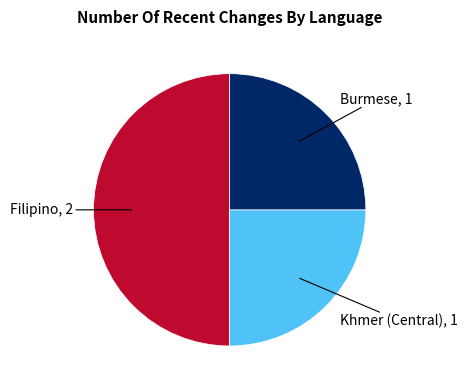

How many segments does this pie chart have?

3